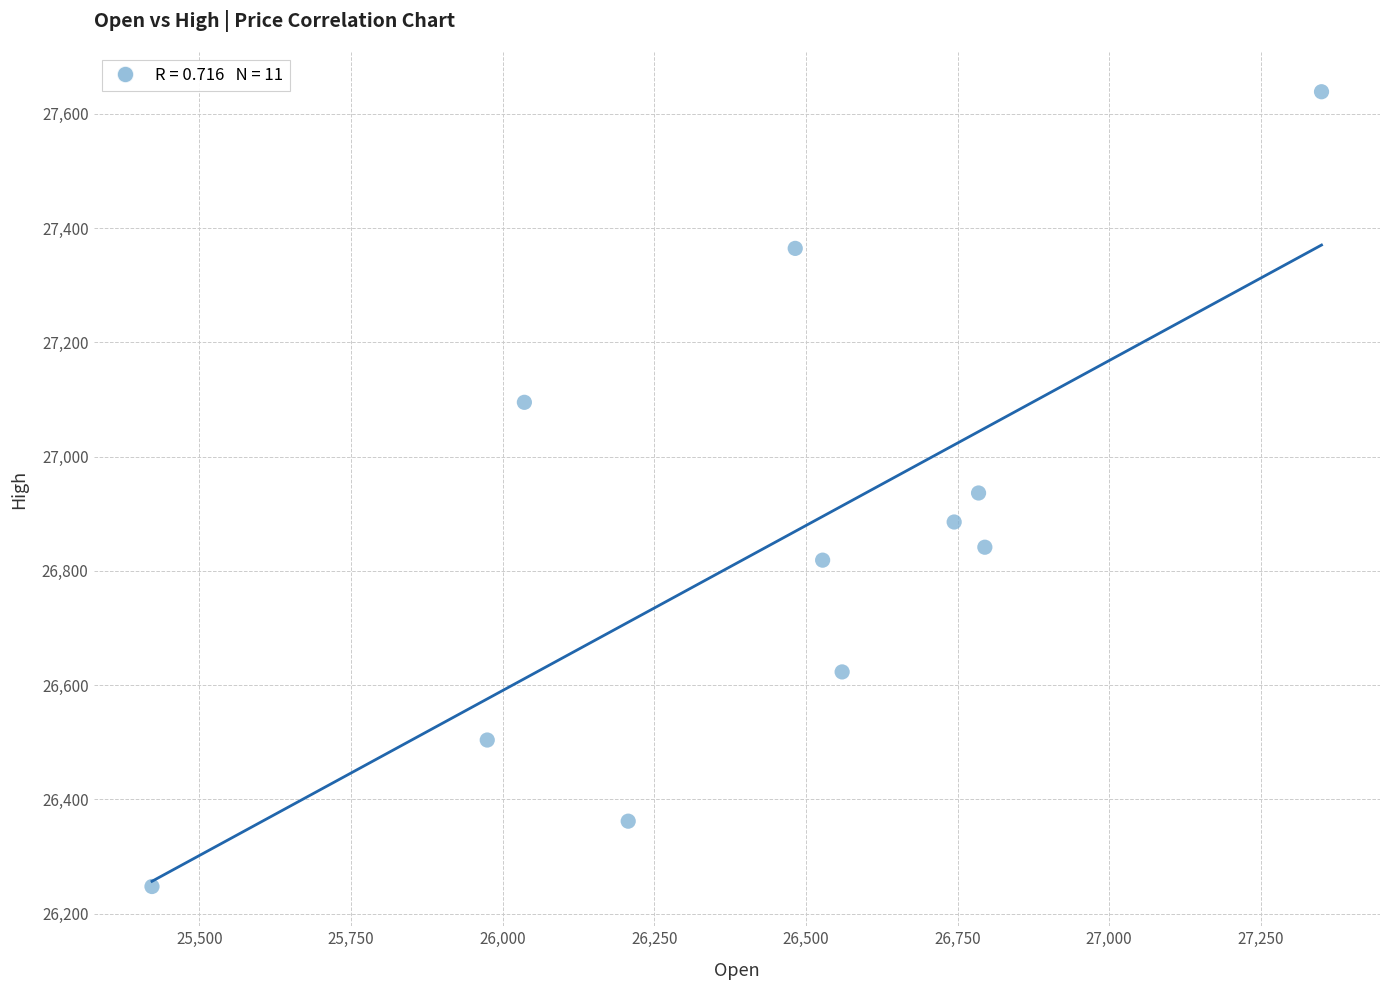

What is the average X value?

26443.9